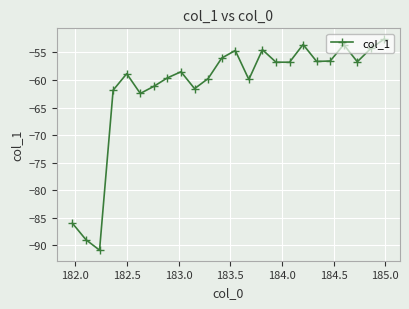

What is the value of the 24th point from the left?

-52.6